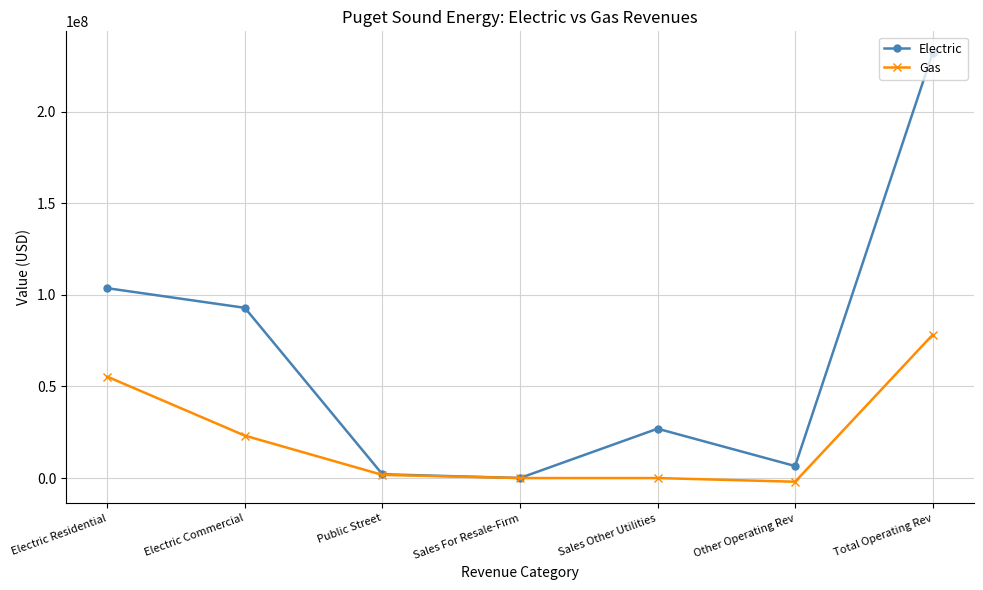

Reading left to right, extract all data points from this chart.

Electric: 103641603.5	92922106.2	2056297.2	26003.7	26938763.7	6556060.3	232140834.6
Gas: 55345442.6	23159566.1	1720905.0	0.0	0.0	-2011705.8	78214208.0